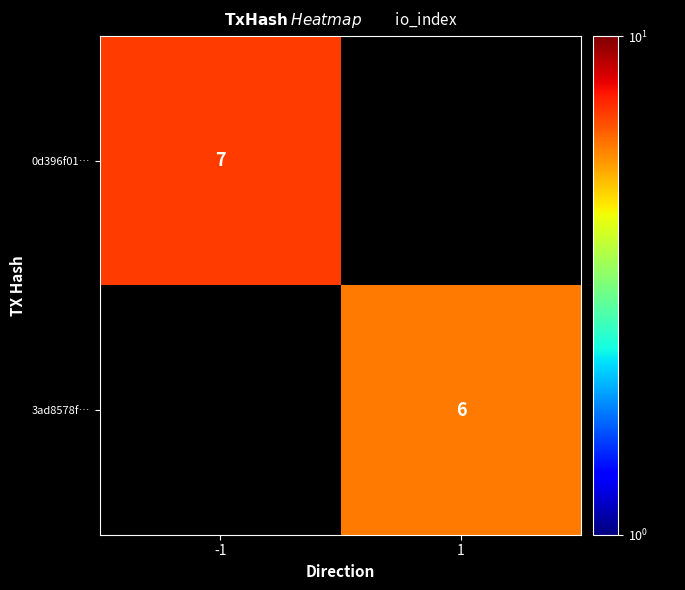

Which category has the highest value across all series?

-1